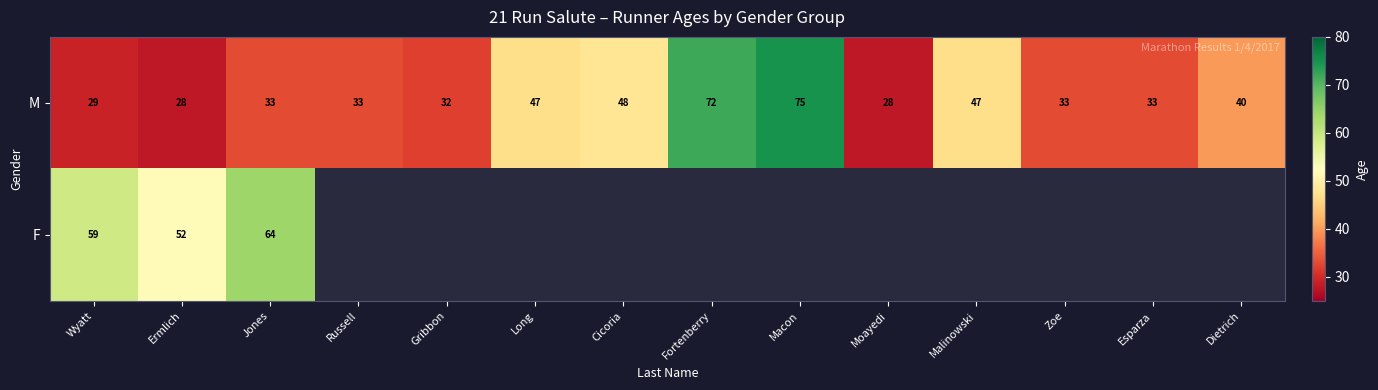

Which category has the lowest value across all series?

Ermlich